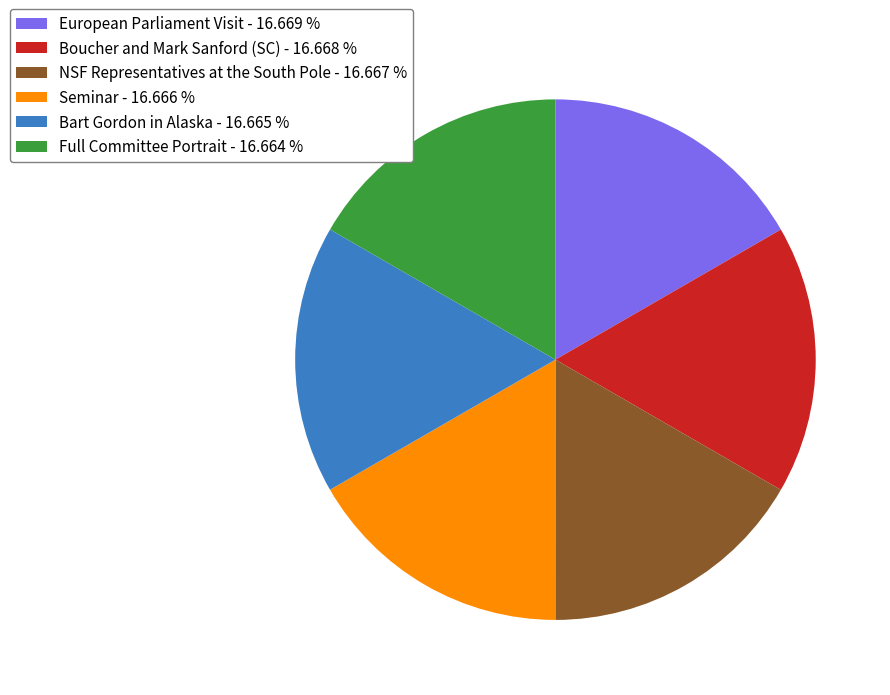

Do Full Committee Portrait - 16.664 % and Seminar - 16.666 % together represent more than half of the pie?

No